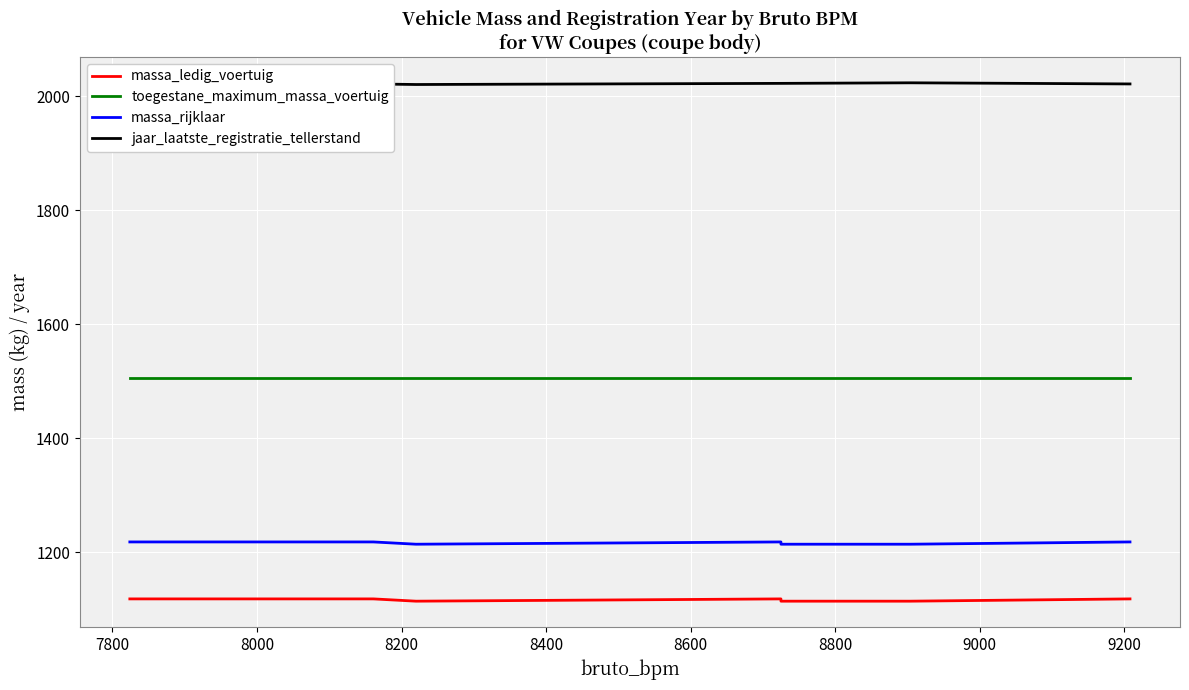

What is the difference between the second highest and second lowest values in the massa_rijklaar series?

4